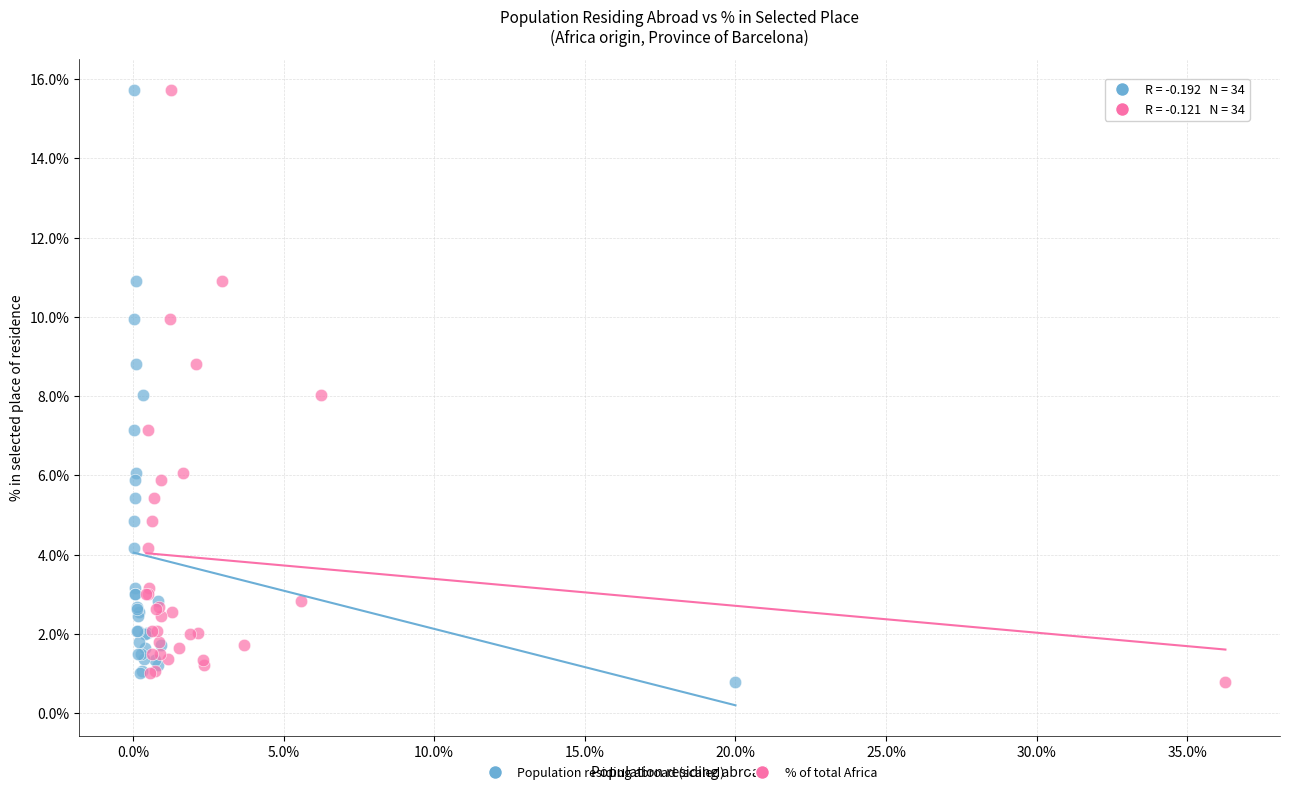

What are all the series names shown in the legend?

Population residing abroad (scaled), % of total Africa